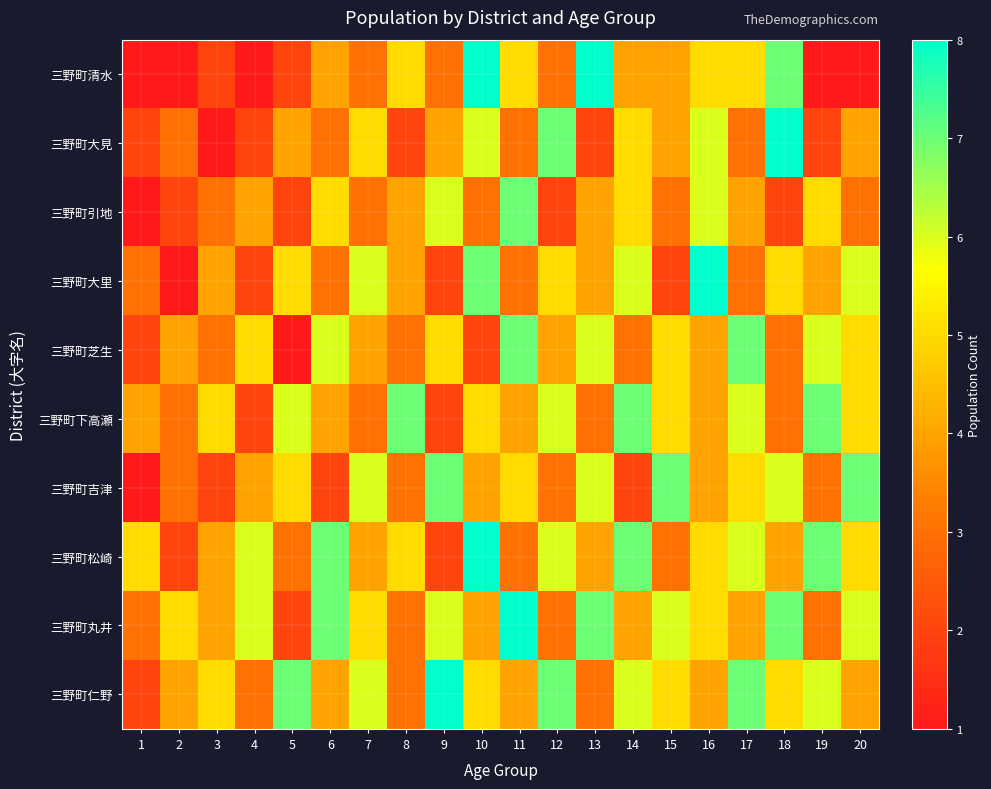

At how many categories does at least one series exceed 6?

15